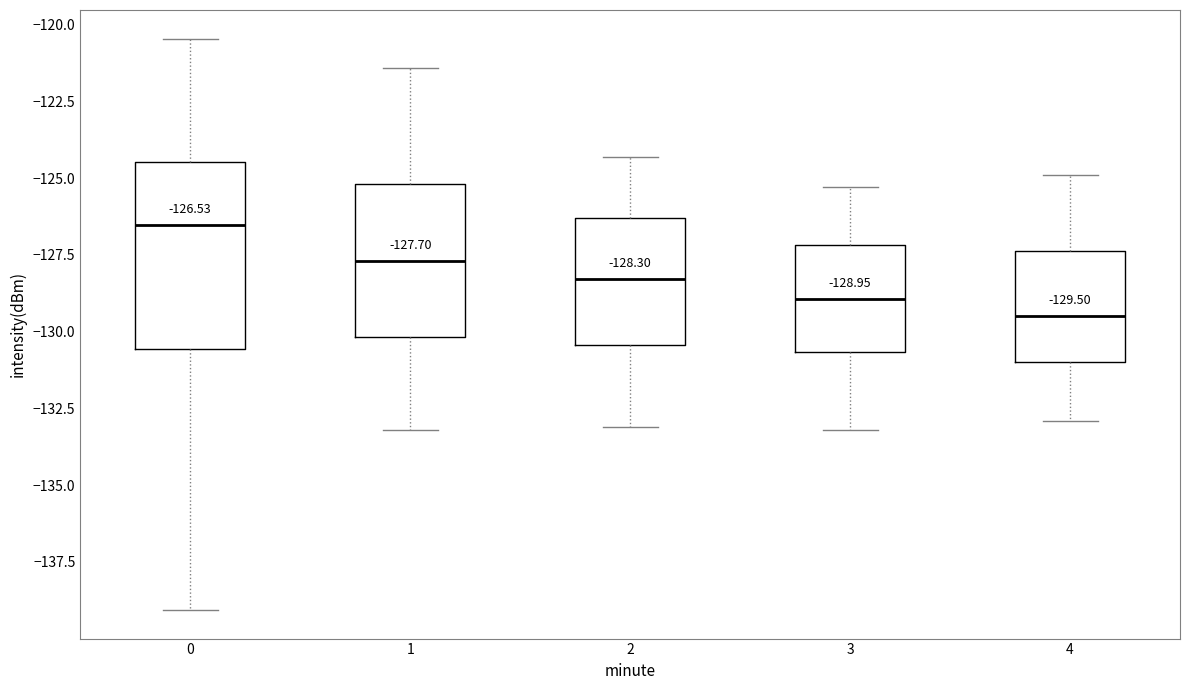

Which box is the tallest, from its lower edge to its upper edge?

0